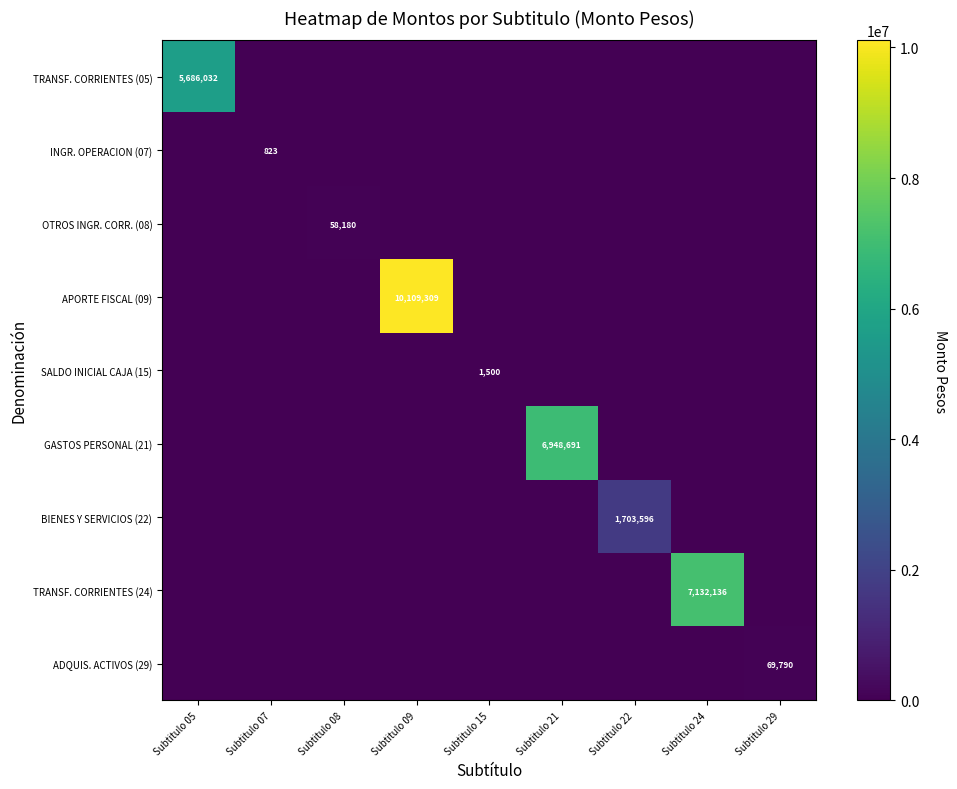

The TRANSF. CORRIENTES (24) series shows 7132136 at Subtitulo 24. True or false?

True